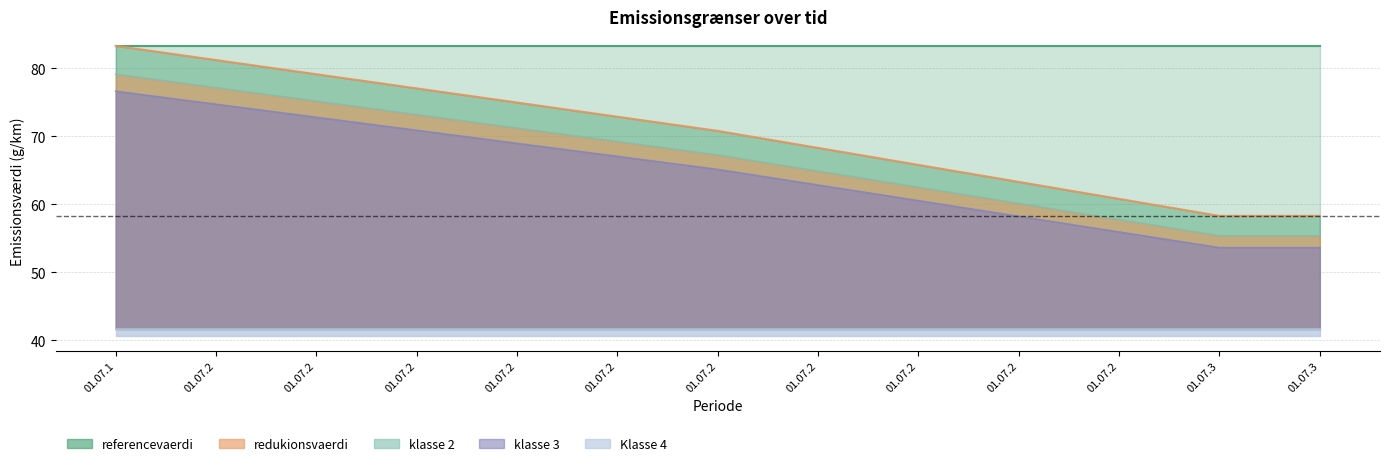

What is the value of the klasse 2 point at the 9th from the left?

62.5